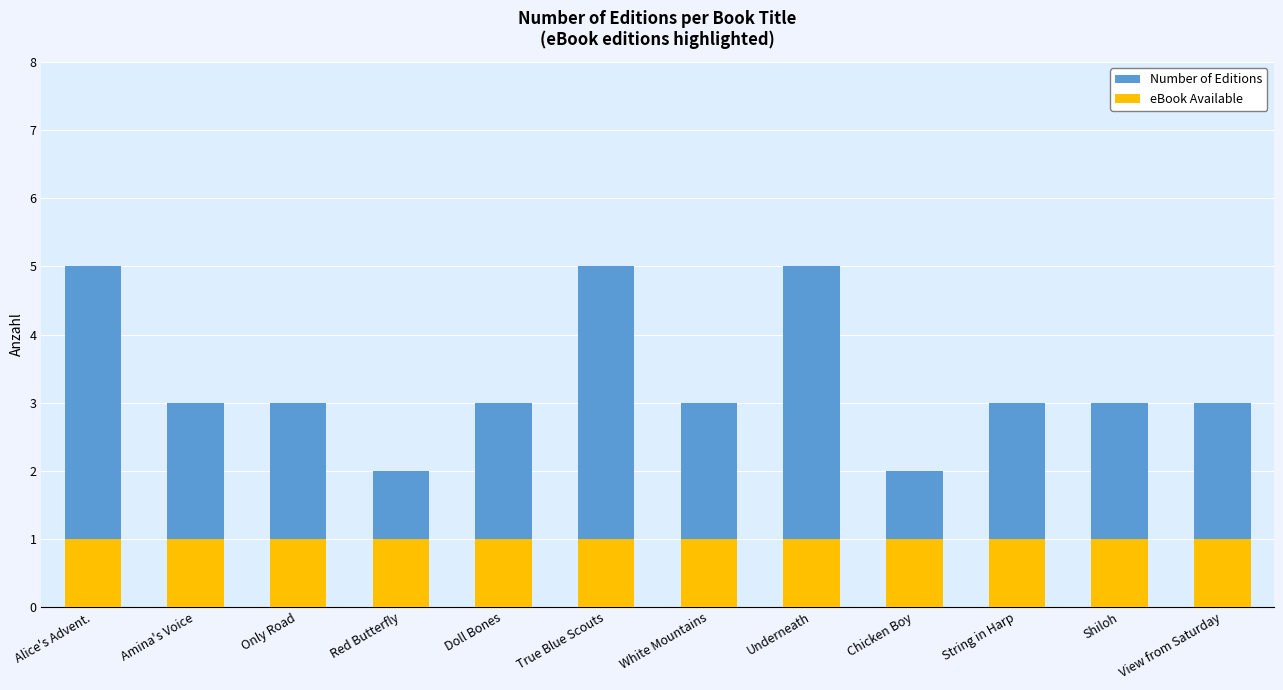

At which category is the sum across all series the highest?

Alice's Advent.